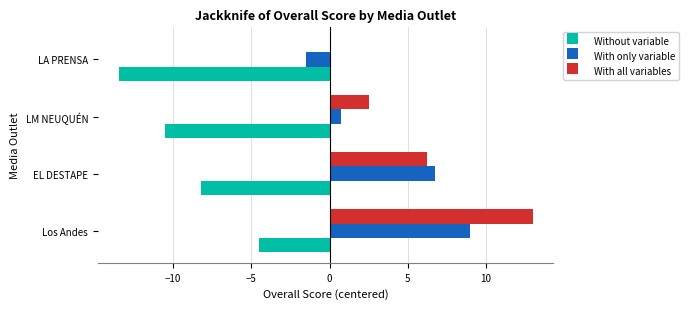

What is the sum of all With only variable values?

15.0